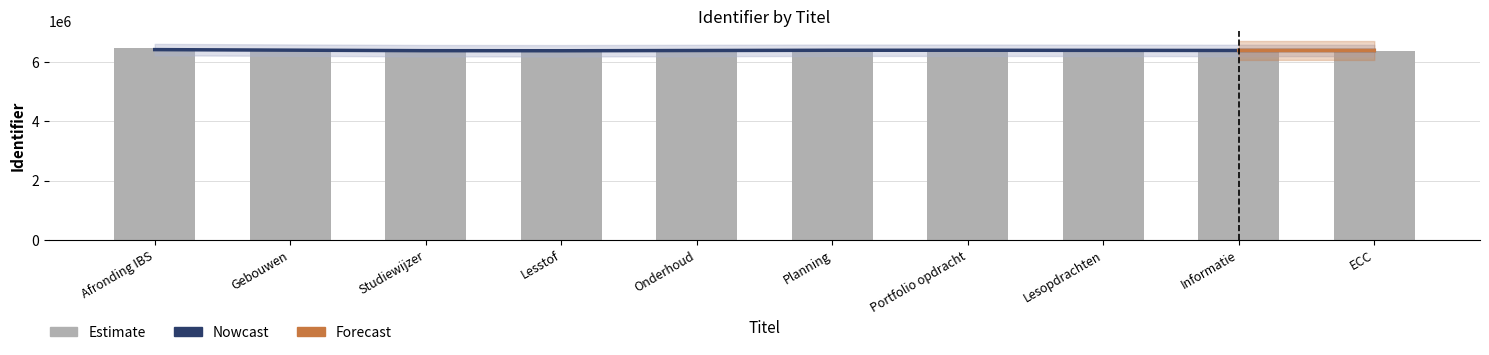

What is the average value?

6400559